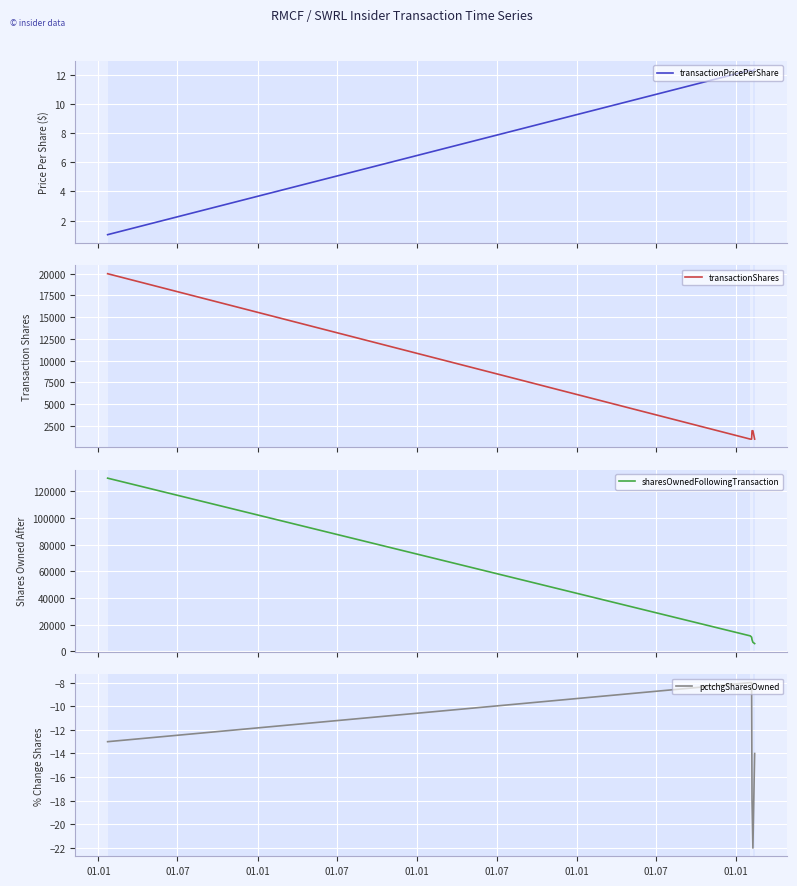

What is the highest value of the transactionShares series?

20000